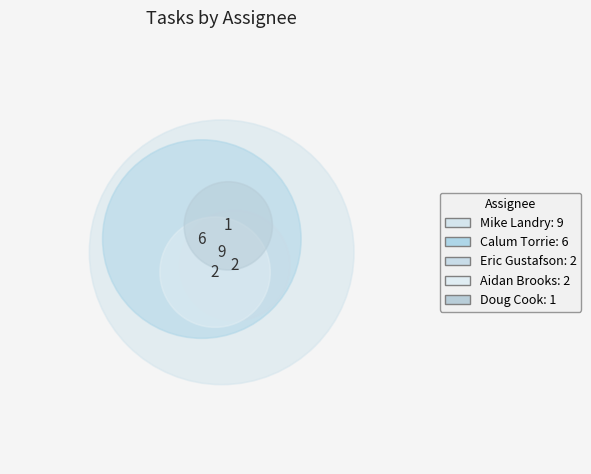

To the nearest percent, what is the difference between the Mike Landry and Doug Cook slice percentages?

40%